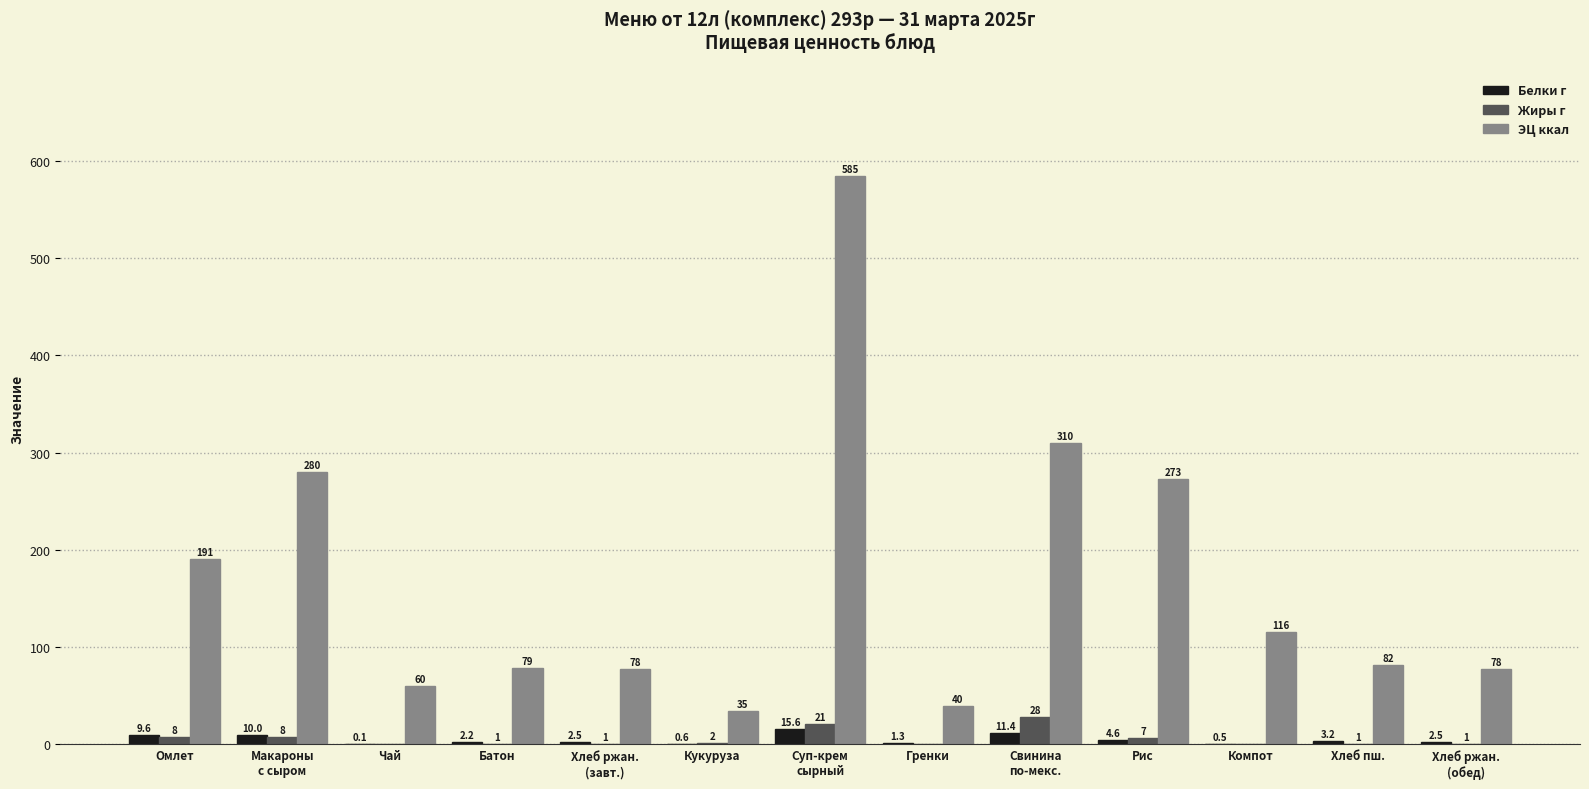

True or false: Жиры г has a value of 0.0 at Гренки.

True